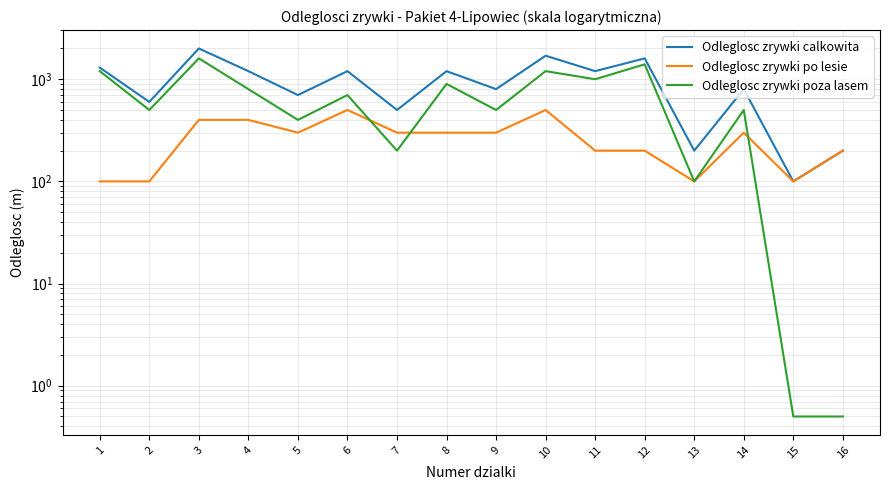

Which series has the largest total across all categories?

Odleglosc zrywki calkowita